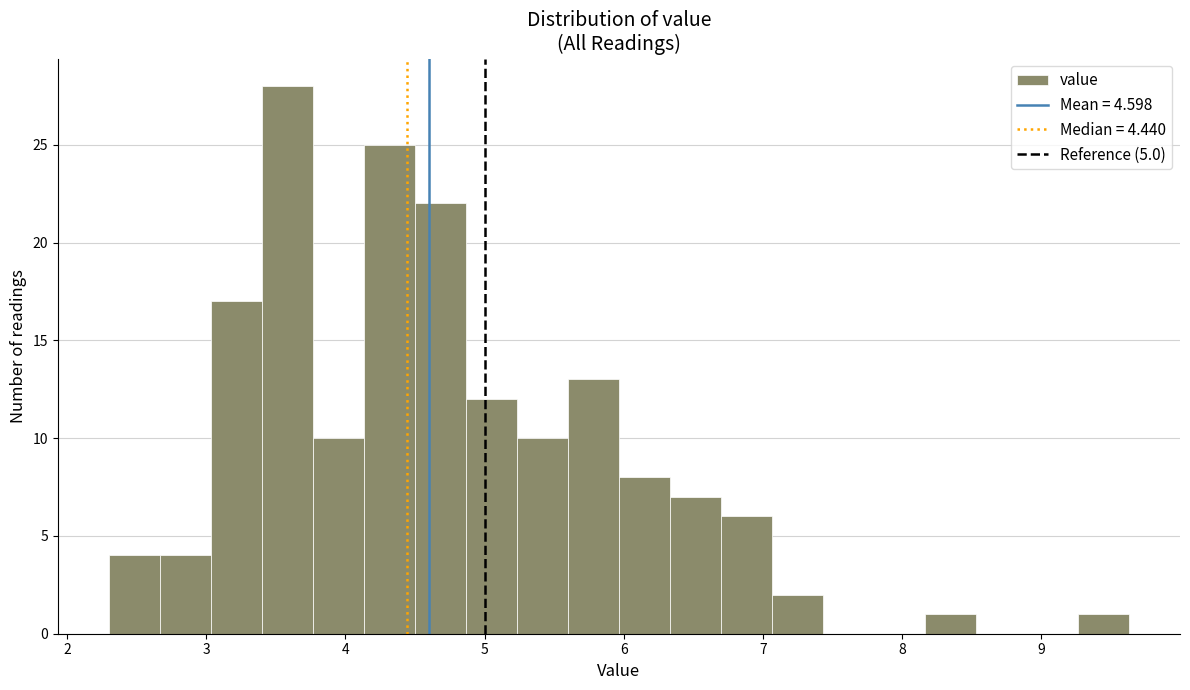

Read against the x-axis, roughly where is the centre of the tallest bar?

3.6